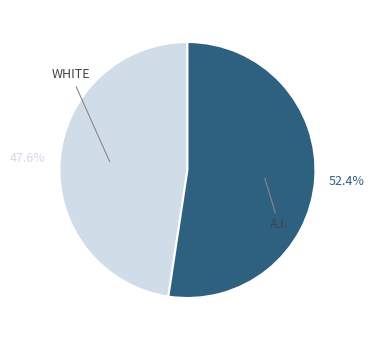

Is there any slice that represents more than half of the pie?

Yes